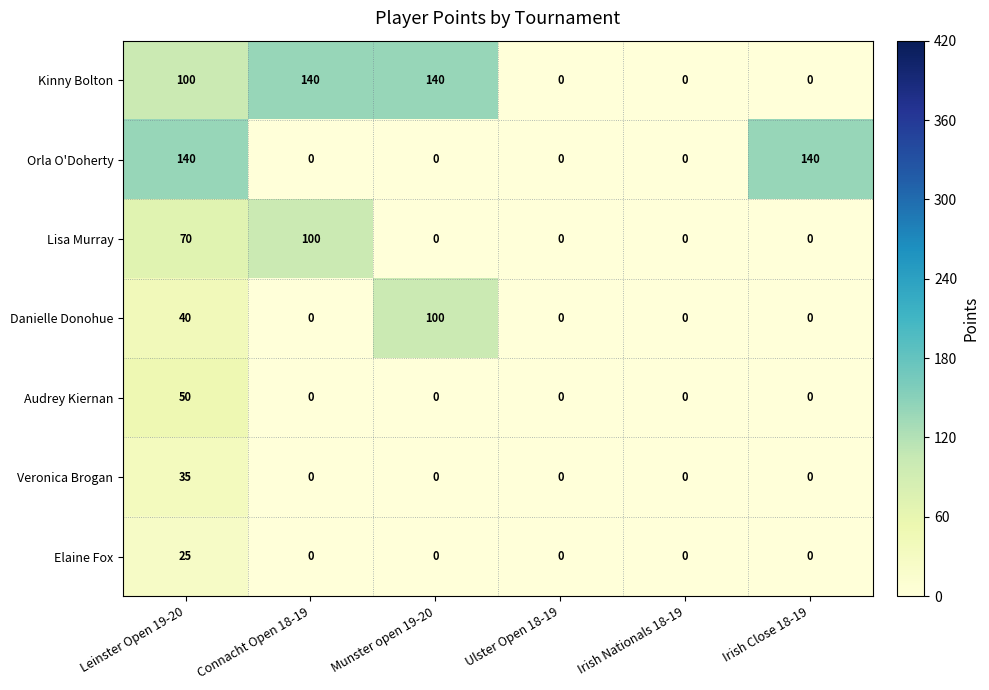

Between Leinster Open 19-20 and Munster open 19-20, which series saw the biggest shift?

Orla O'Doherty